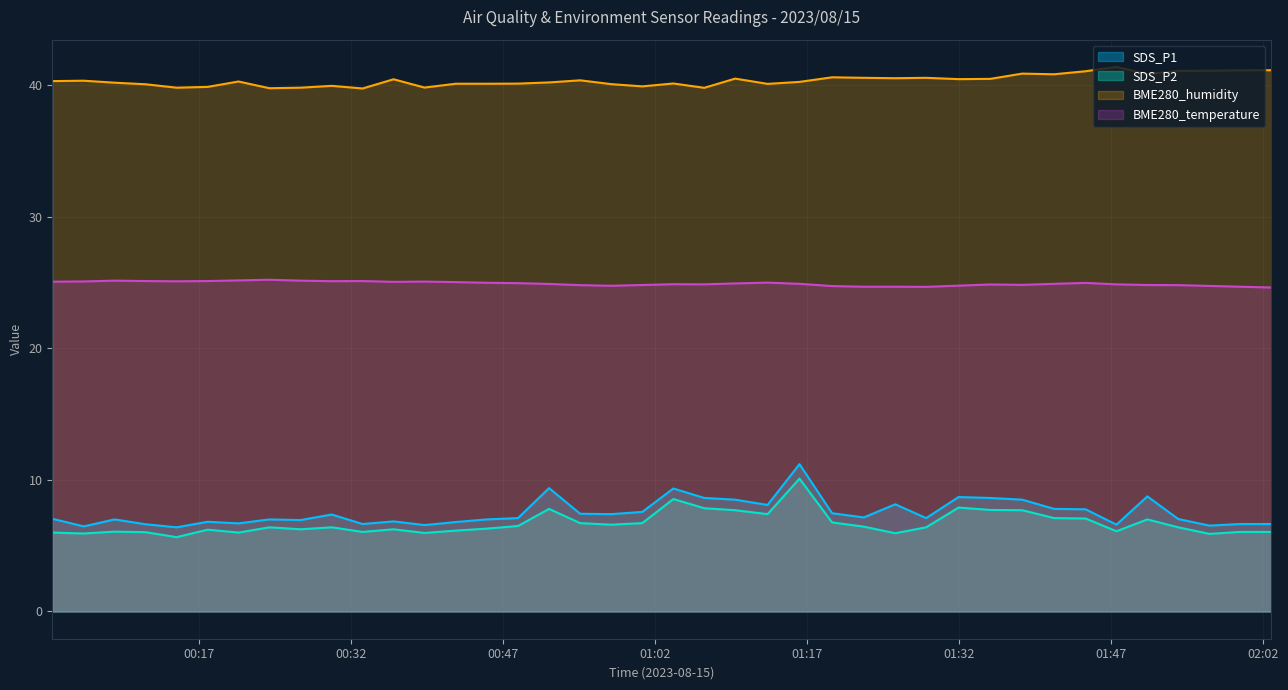

What is the label of the 17th point from the right?

2023/08/15 01:13:07